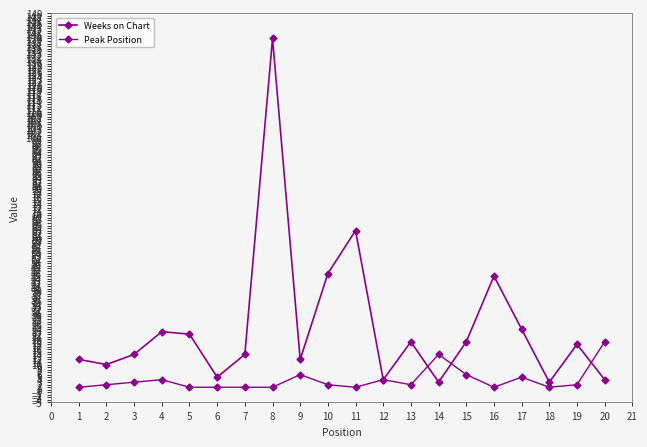

What is the smallest value displayed?

1